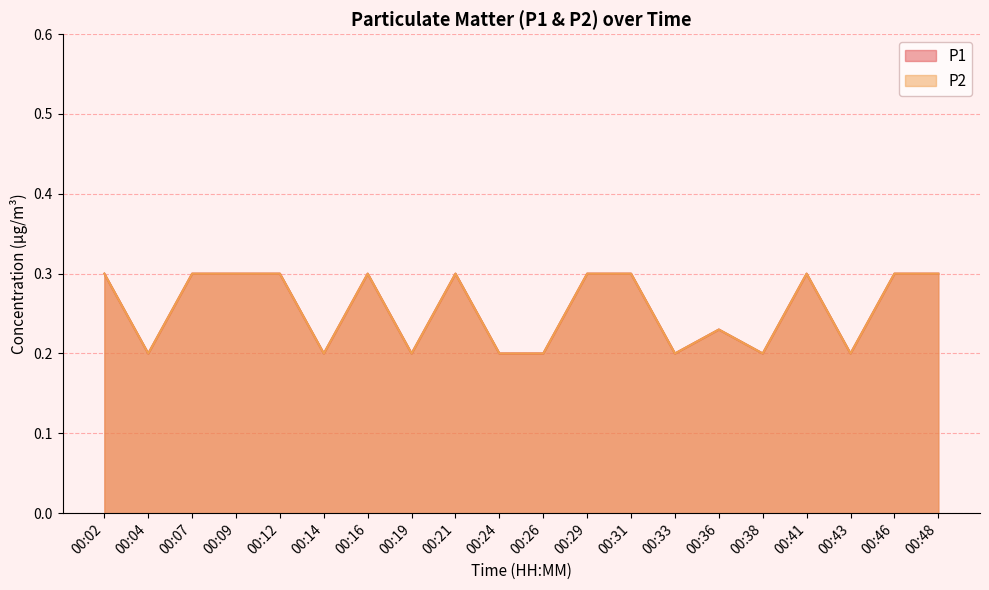

True or false: P2 and P1 cross at least once.

False